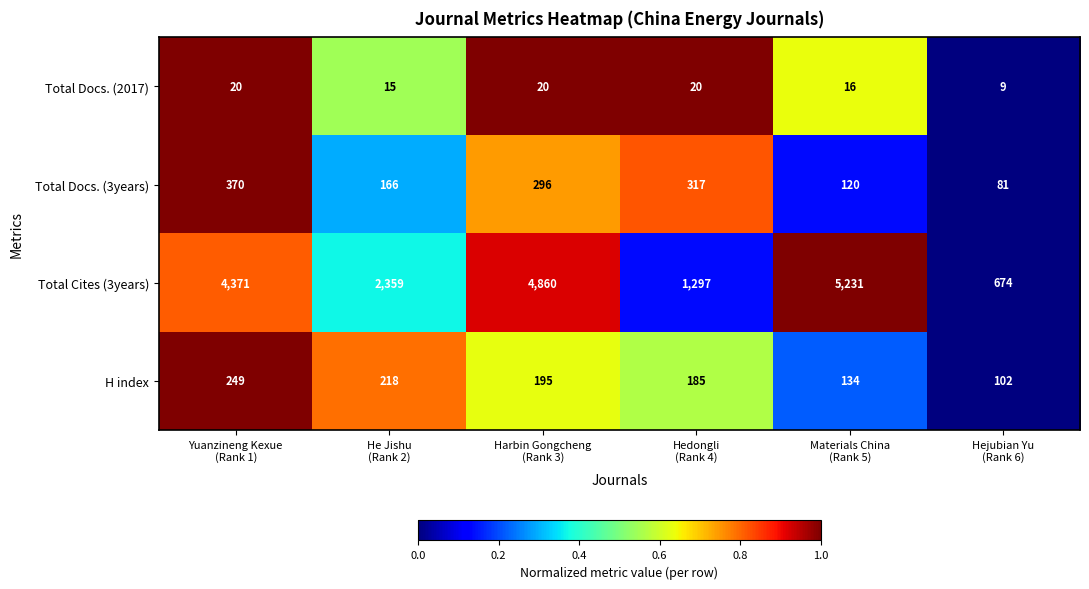

What is the lowest value of the Total Cites (3years) series?

674